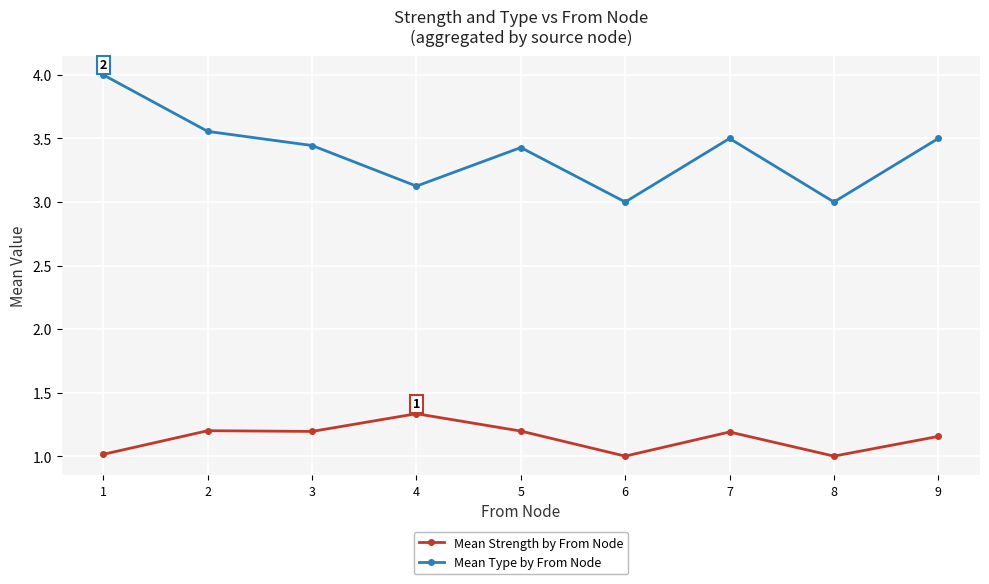

What is the sum of the Mean Type by From Node values at 3 and 8?

6.4